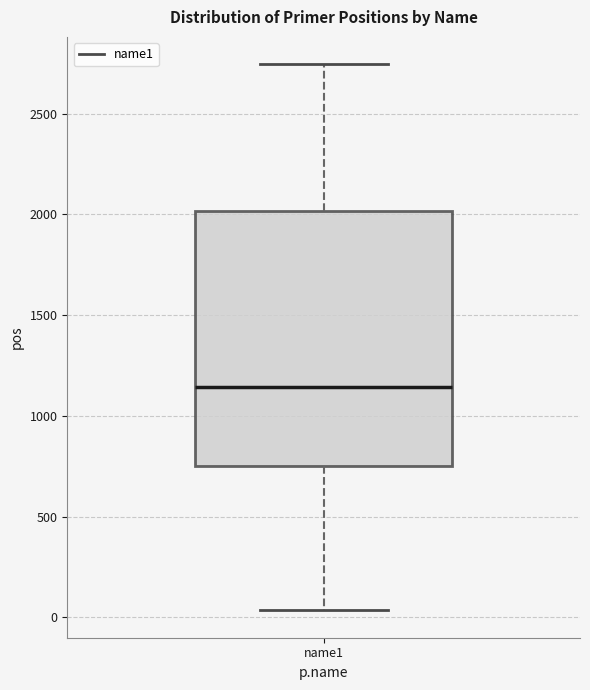

Transcribe this box plot: give where the median line is, the range the box spans, and where the two whiskers end, as read against the y-axis. The values are not printed on the chart, so give them approximately, as read against the axis.

median 1150, box 750 to 2000, whiskers 50 to 2750